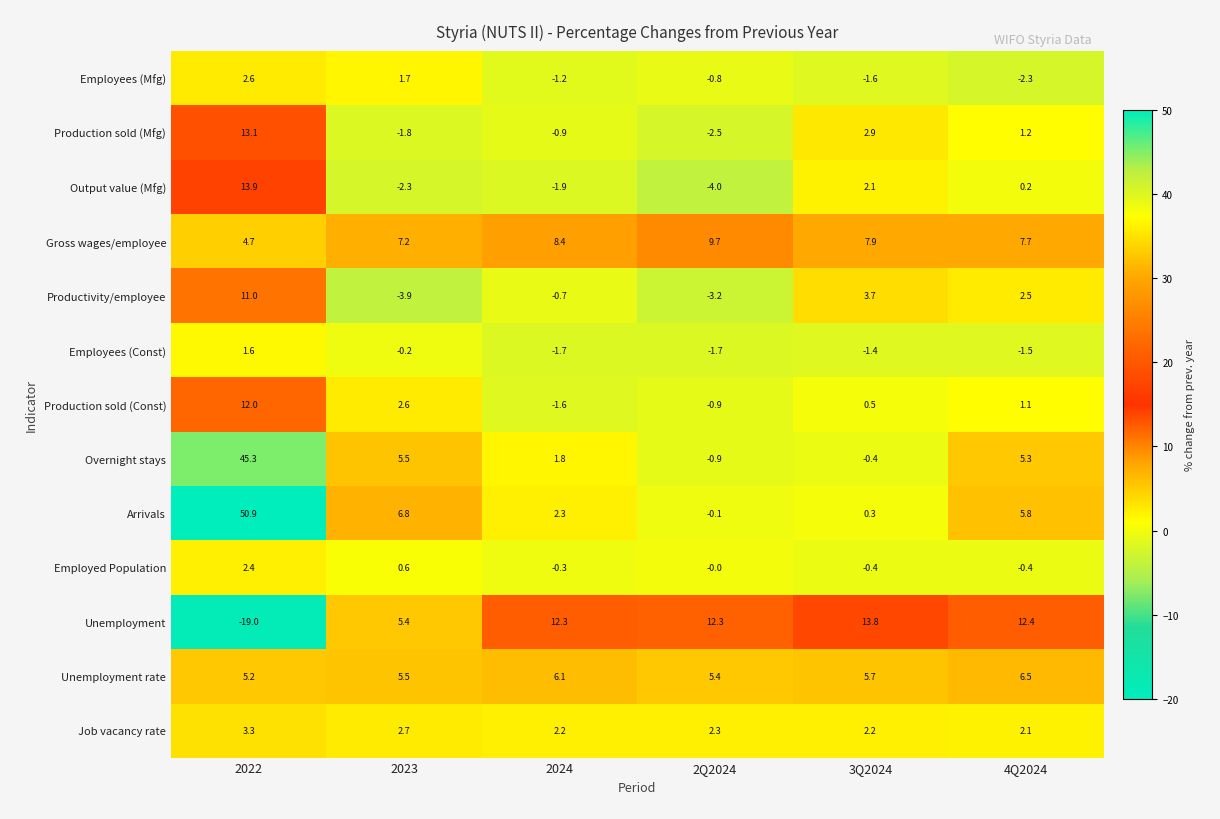

Which series has the widest spread of values?

Arrivals